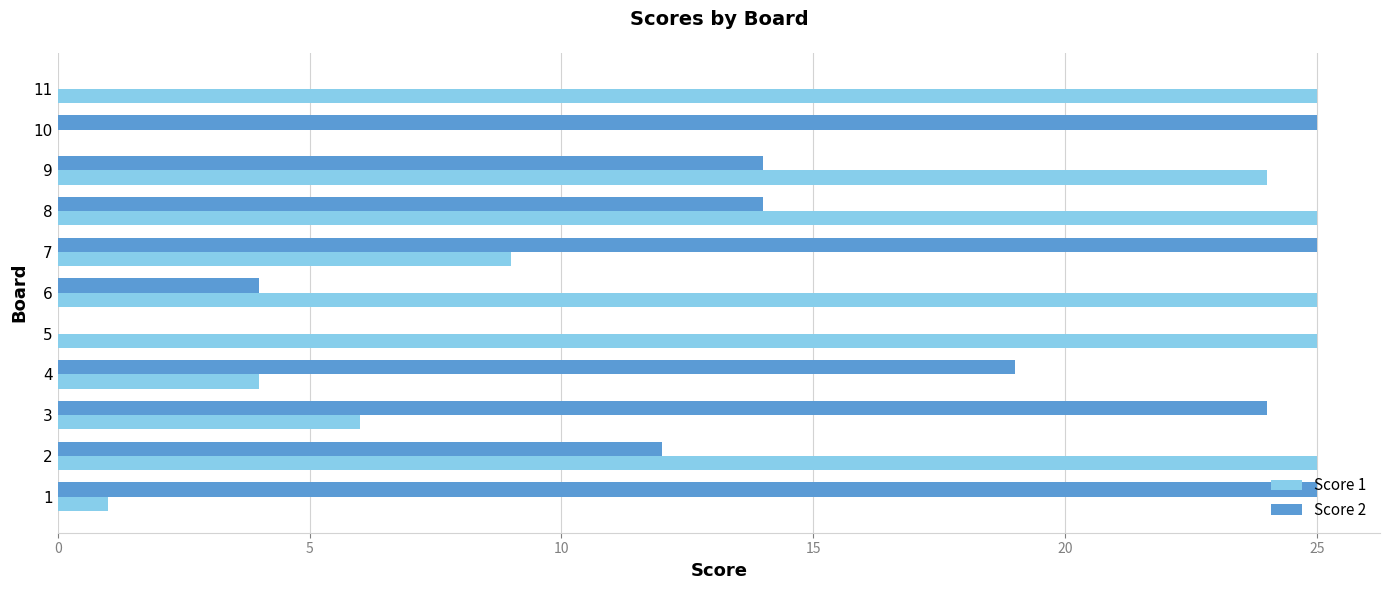

Is the value of Score 1 at 3 greater than the value of Score 2 at 6?

Yes